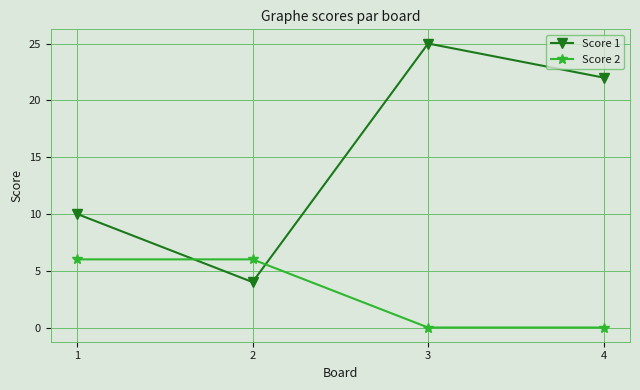

Is the value of Score 1 at 3 greater than the value of Score 2 at 4?

Yes